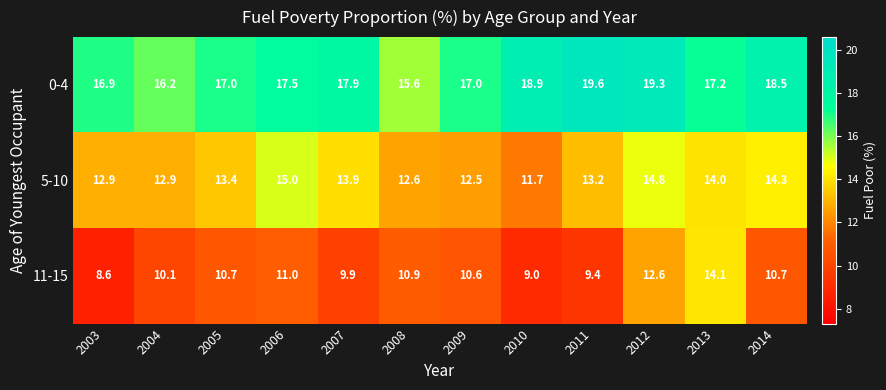

List the series in order of their overall mean, lowest first.

11-15, 5-10, 0-4